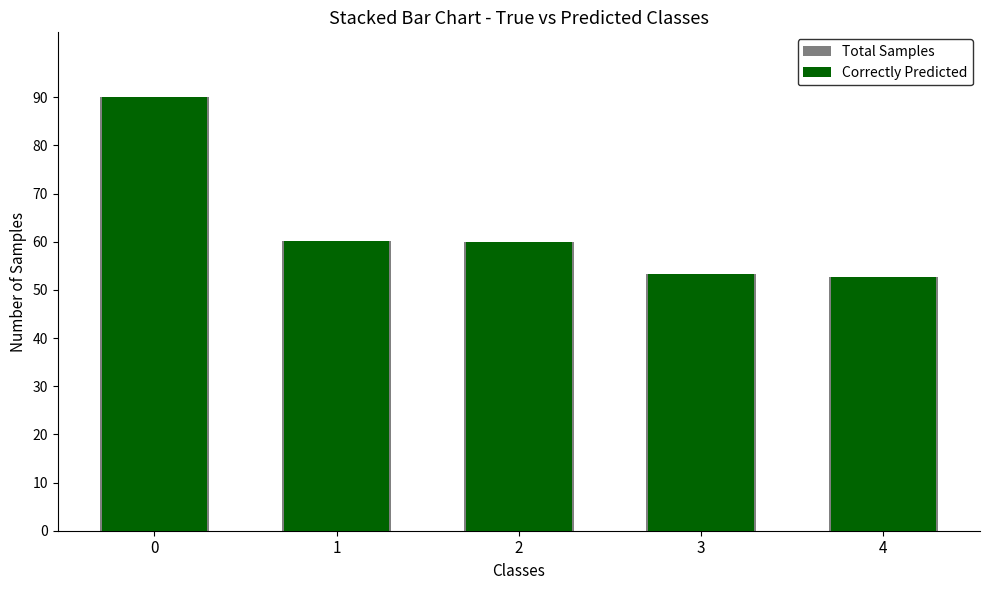

The value of Total Samples at 0 is 5596.9. True or false?

False